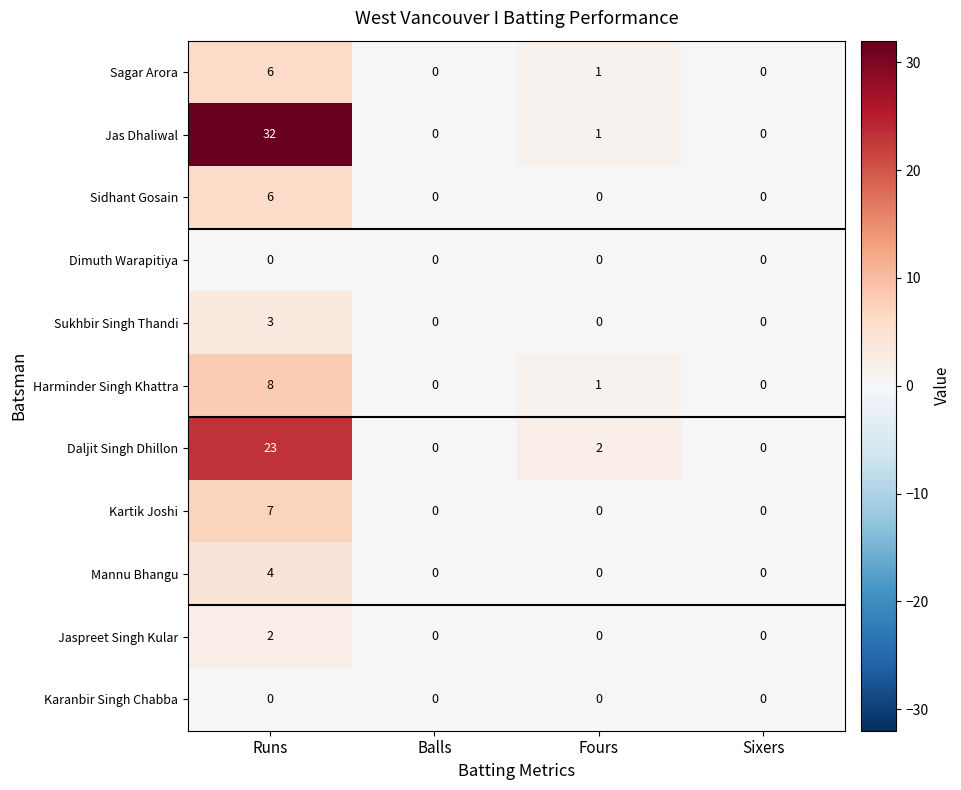

List the series in order of their peak value, highest first.

Jas Dhaliwal, Daljit Singh Dhillon, Harminder Singh Khattra, Kartik Joshi, Sagar Arora, Sidhant Gosain, Mannu Bhangu, Sukhbir Singh Thandi, Jaspreet Singh Kular, Dimuth Warapitiya, Karanbir Singh Chabba